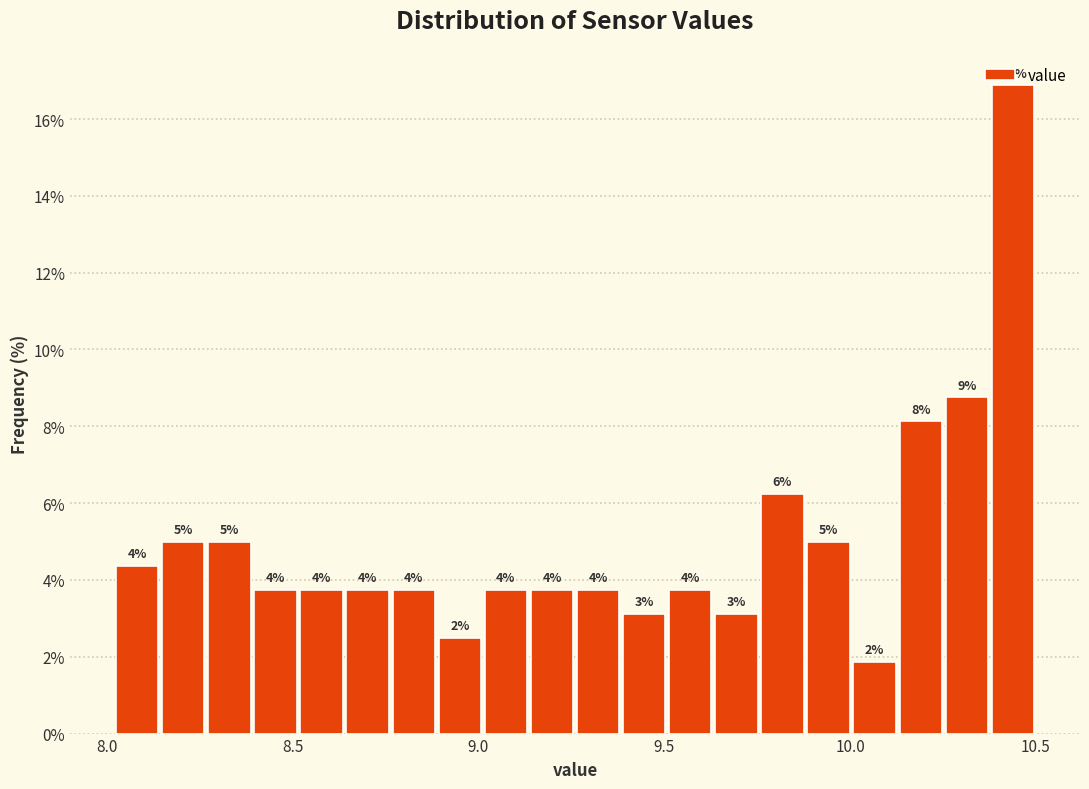

Around what value on the x-axis is the tallest bar? Give the approximate position of its centre, as read against the axis.

10.45